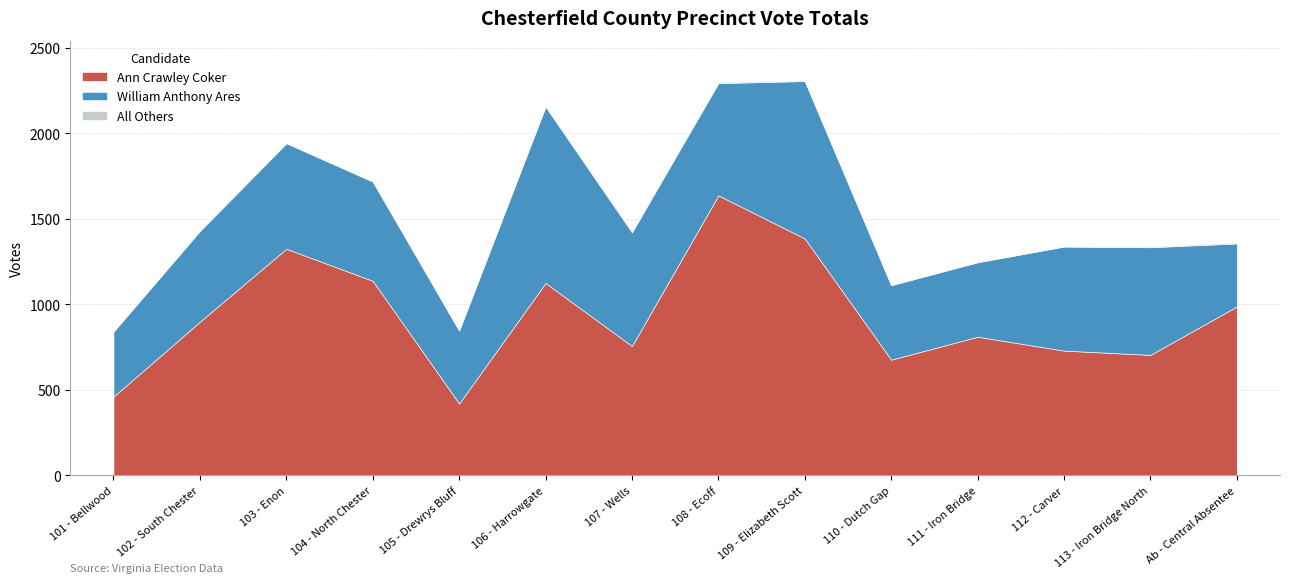

Where does the All Others series first go above 5?

102 - South Chester